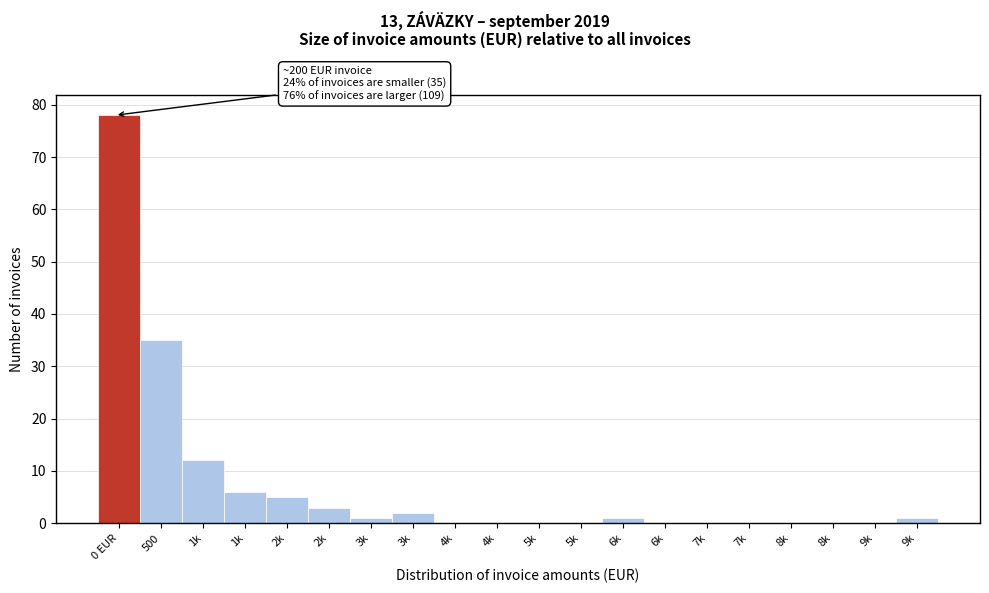

Are the bars horizontal?

No